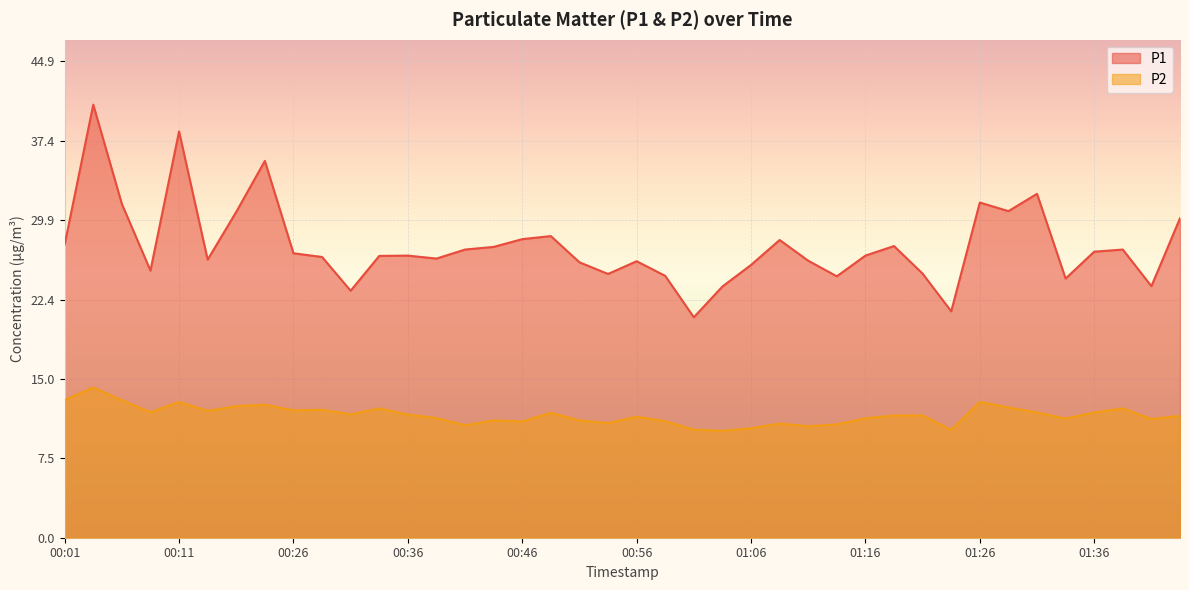

Between 01:19 and 01:26, which is larger?

01:26